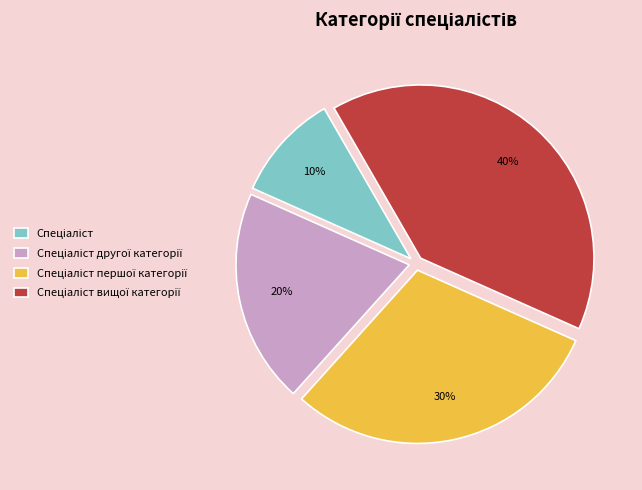

To the nearest percent, what is the average slice percentage?

25%